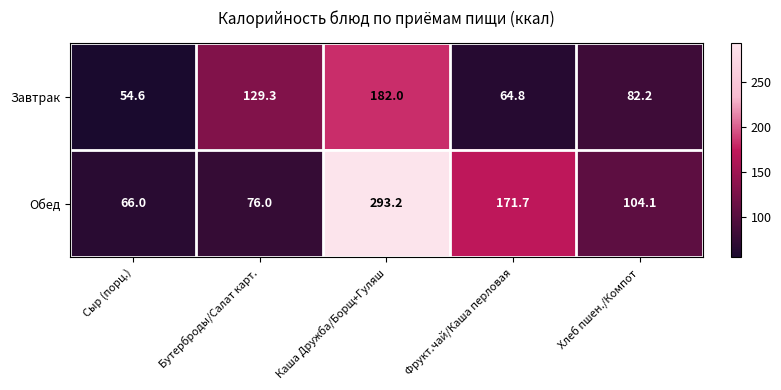

What is the greatest value displayed?

293.2